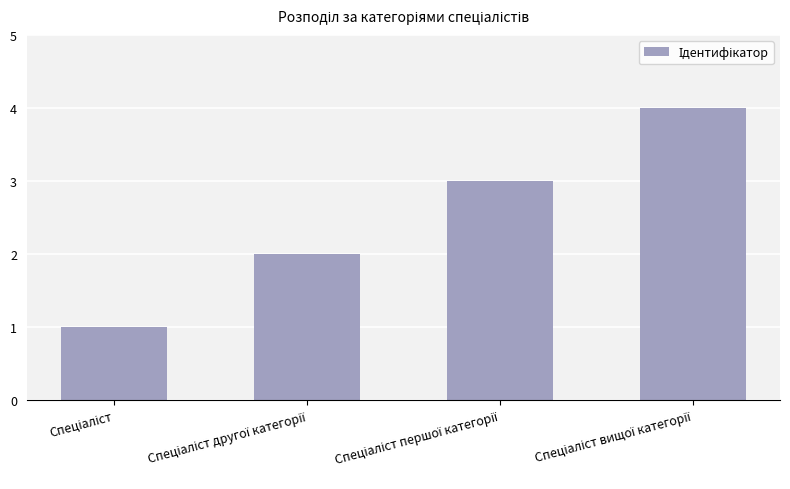

What is the sum of all values?

10